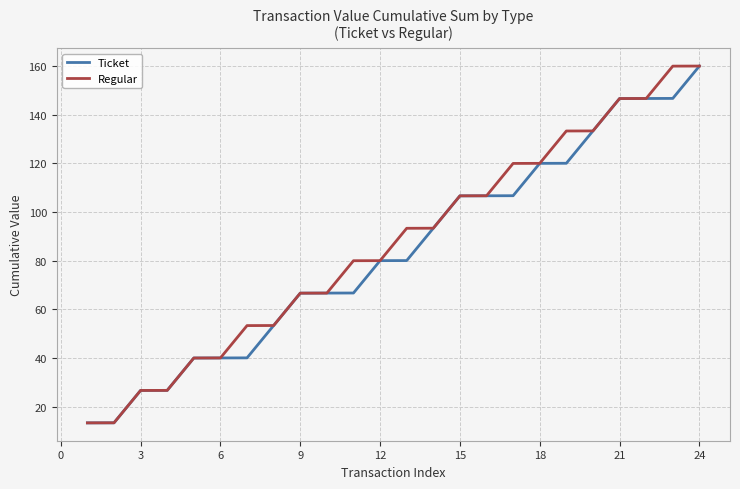

What is the minimum value shown in the chart?

13.3